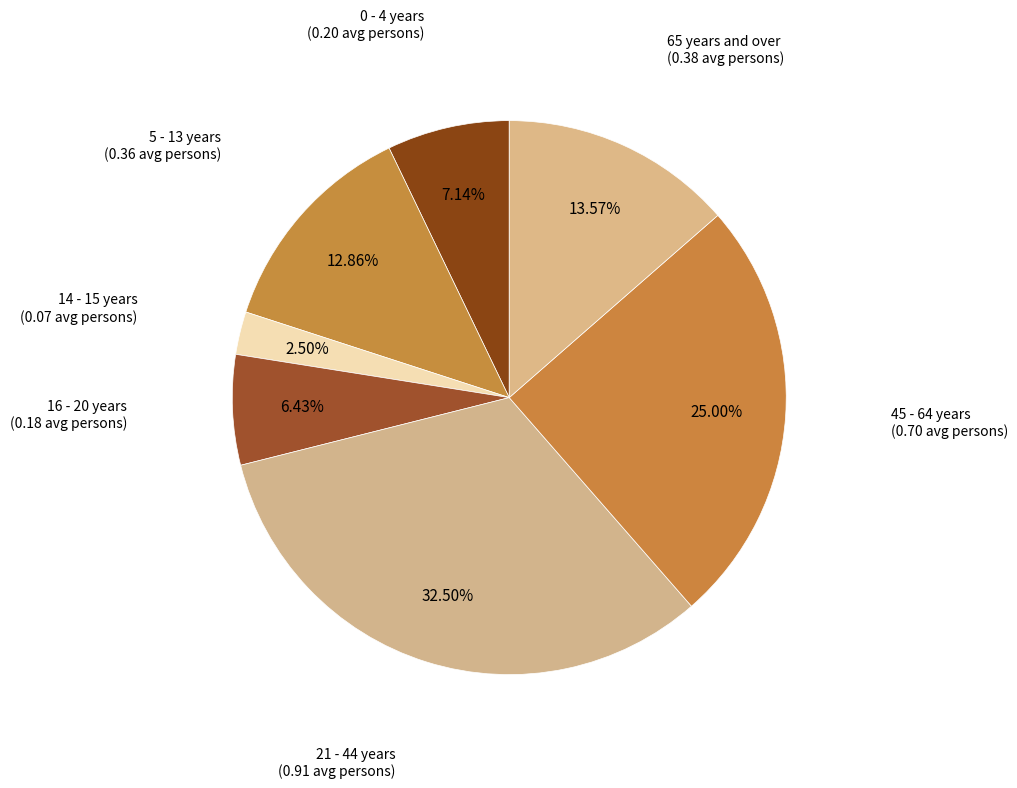

Rank the categories by value from highest to lowest.

21 - 44 years, 45 - 64 years, 65 years and over, 5 - 13 years, 0 - 4 years, 16 - 20 years, 14 - 15 years